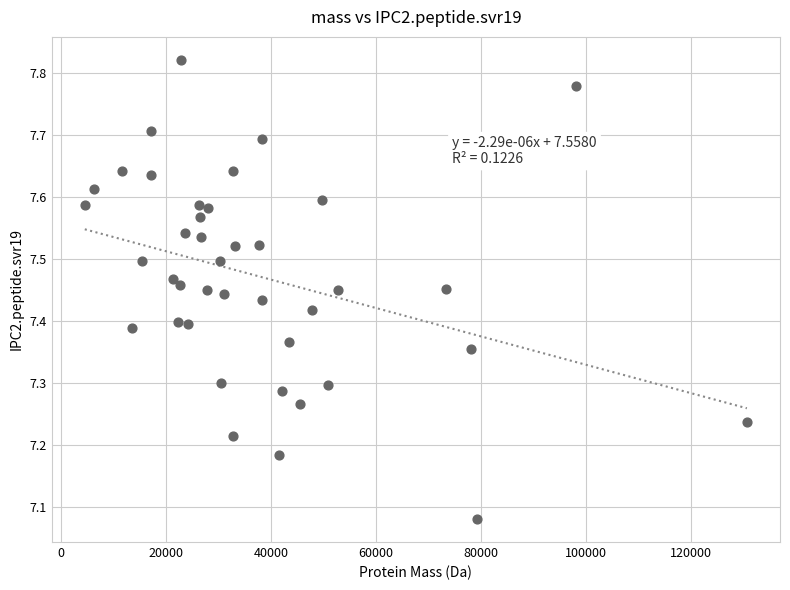

What is the range of Y values (max minus min)?

0.7